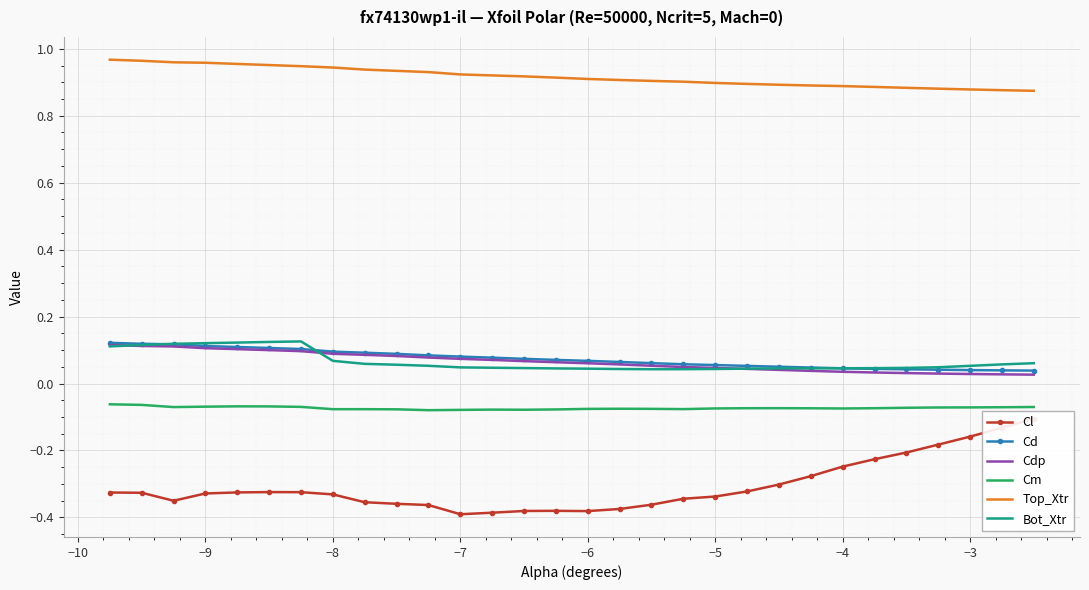

What is the maximum value for Cl?

-0.1